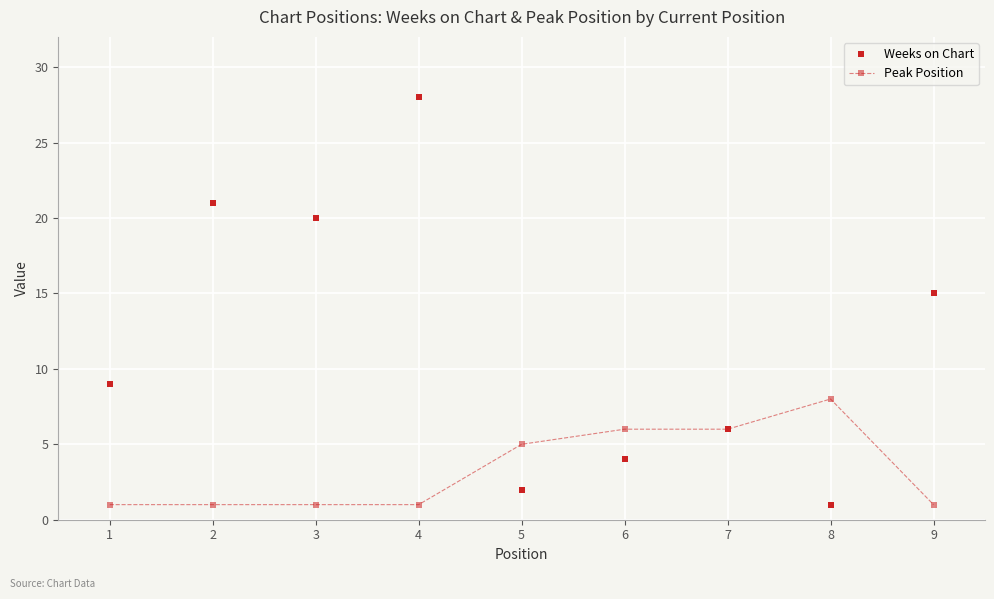

Does the chart have visible grid lines?

Yes